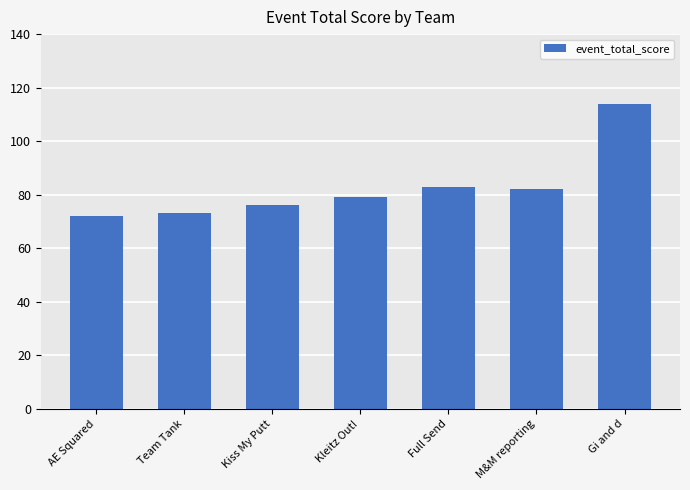

What is the maximum value shown in the chart?

114